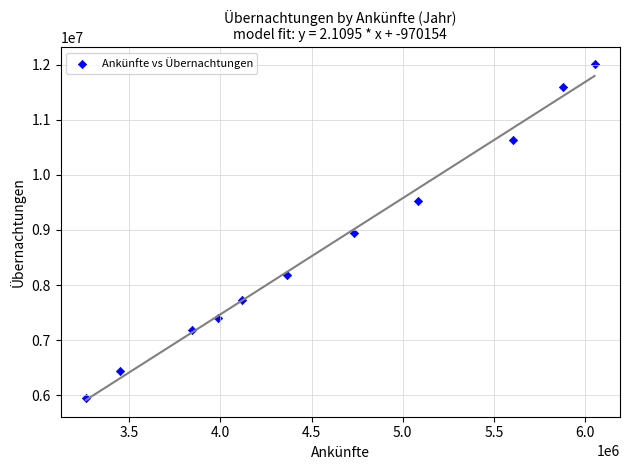

What is the average Y value?

8690942